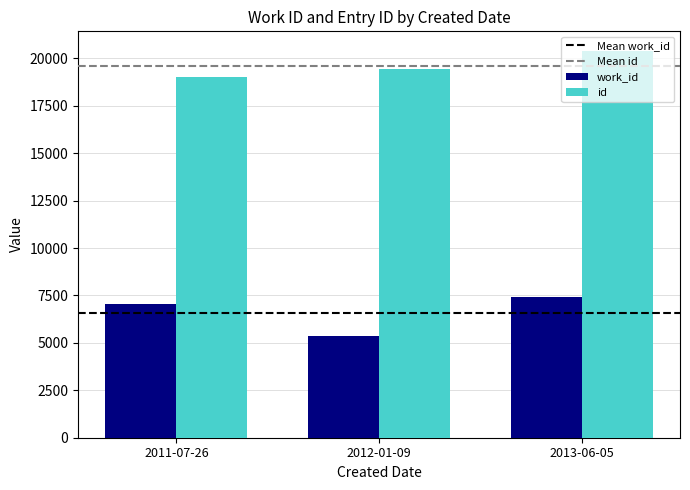

What is the difference between the highest and lowest values at 2013-06-05?

13004